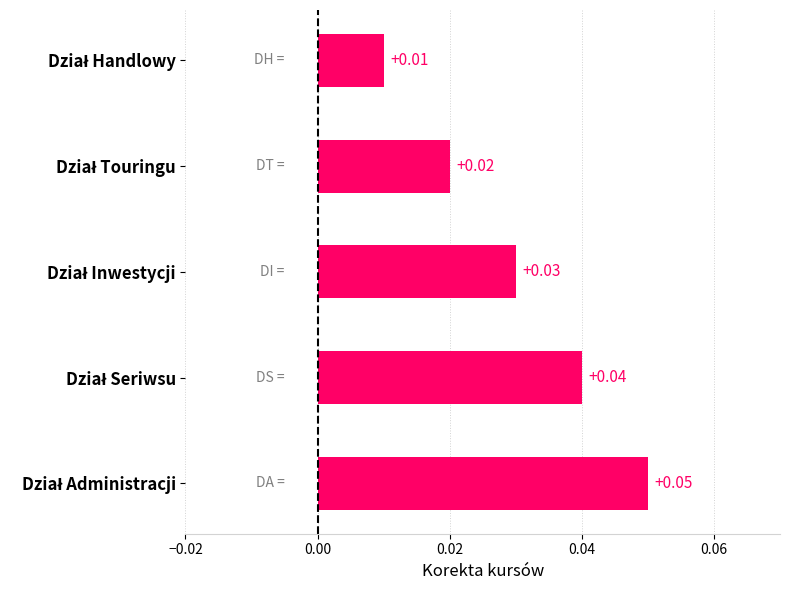

How many distinct data groups are displayed?

1